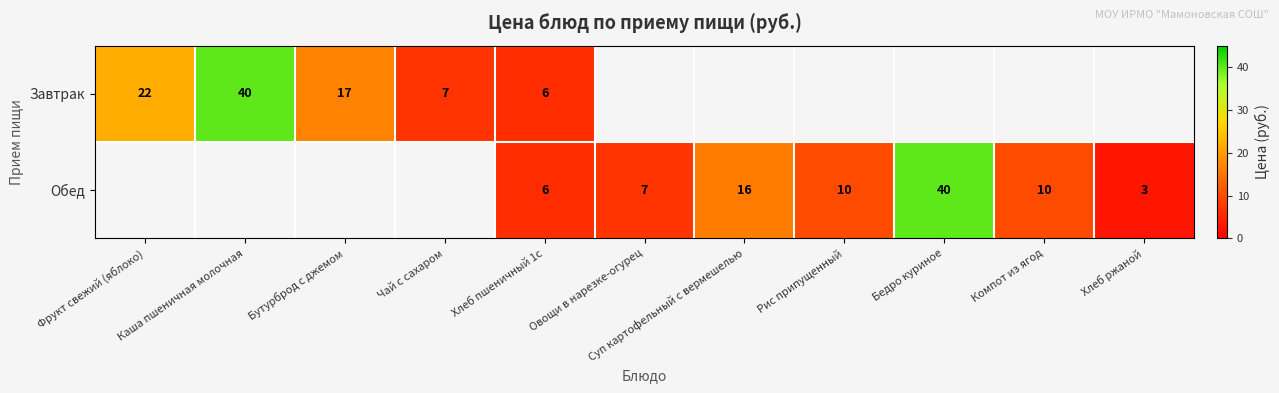

Between Овощи в нарезке-огурец and Фрукт свежий (яблоко), which is larger?

Фрукт свежий (яблоко)